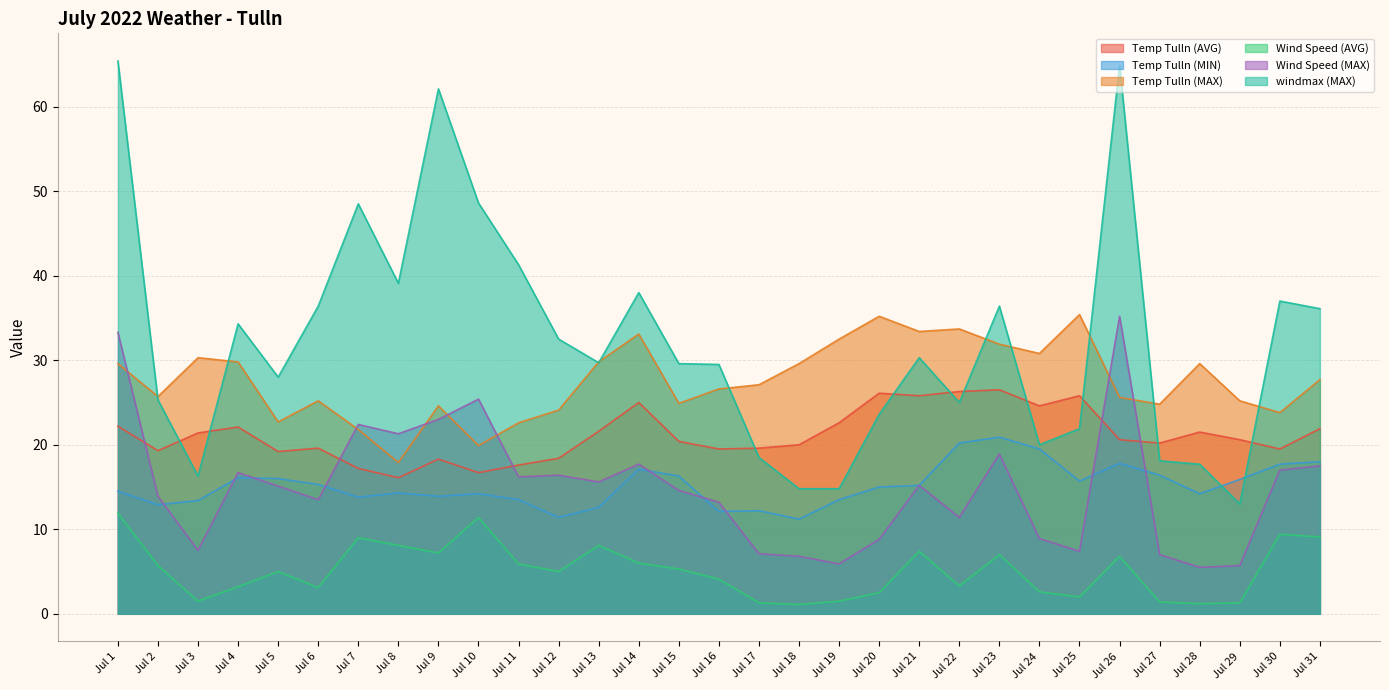

How many lines are shown in the chart?

6